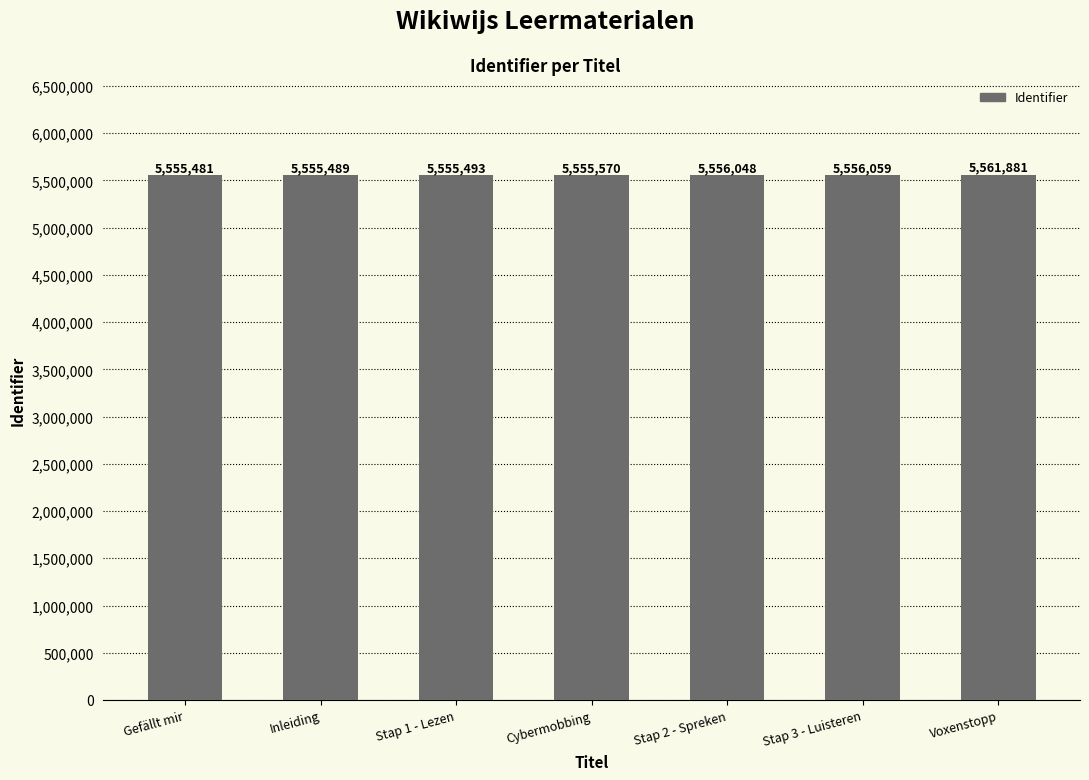

Reading left to right, extract all data points from this chart.

Gefällt mir=5555481	Inleiding=5555489	Stap 1 - Lezen=5555493	Cybermobbing=5555570	Stap 2 - Spreken=5556048	Stap 3 - Luisteren=5556059	Voxenstopp=5561881